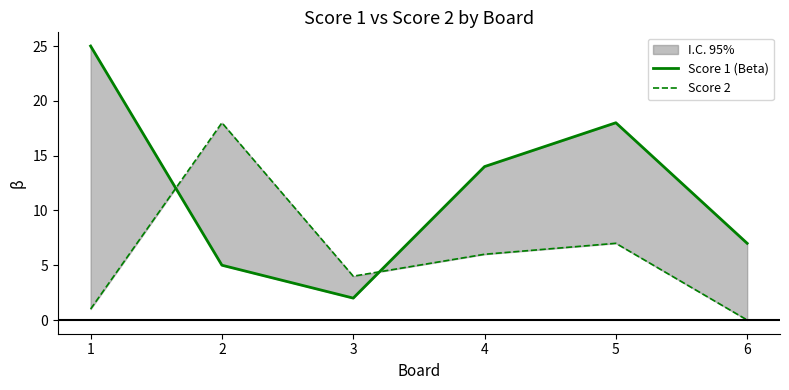

The value of Score 2 at 1 is 0. True or false?

False